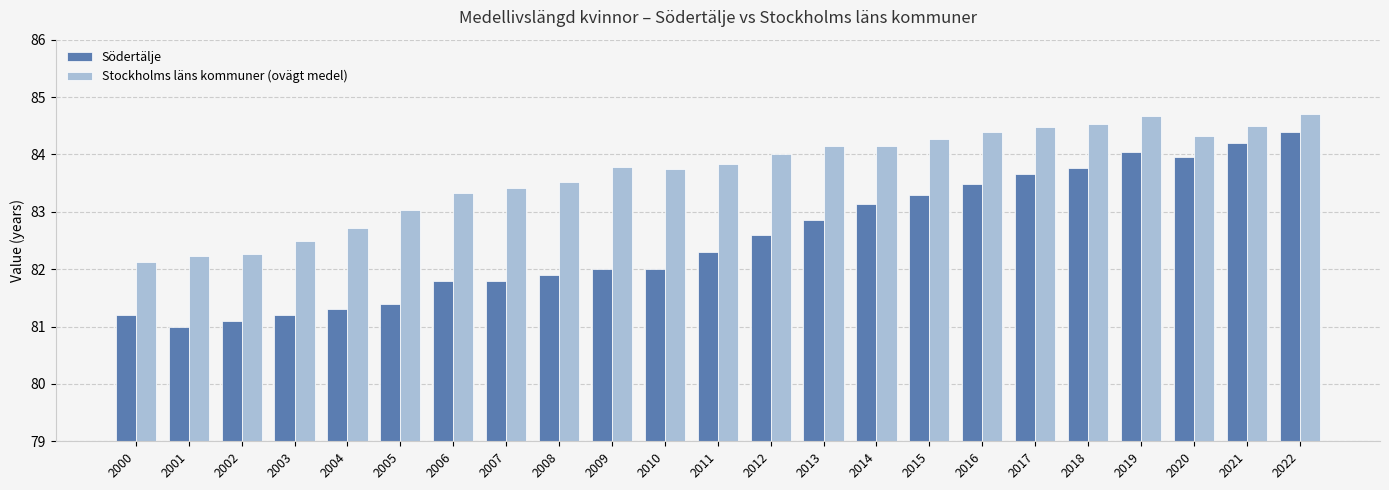

Rank the series by their maximum value, from lowest to highest.

Södertälje, Stockholms läns kommuner (ovägt medel)